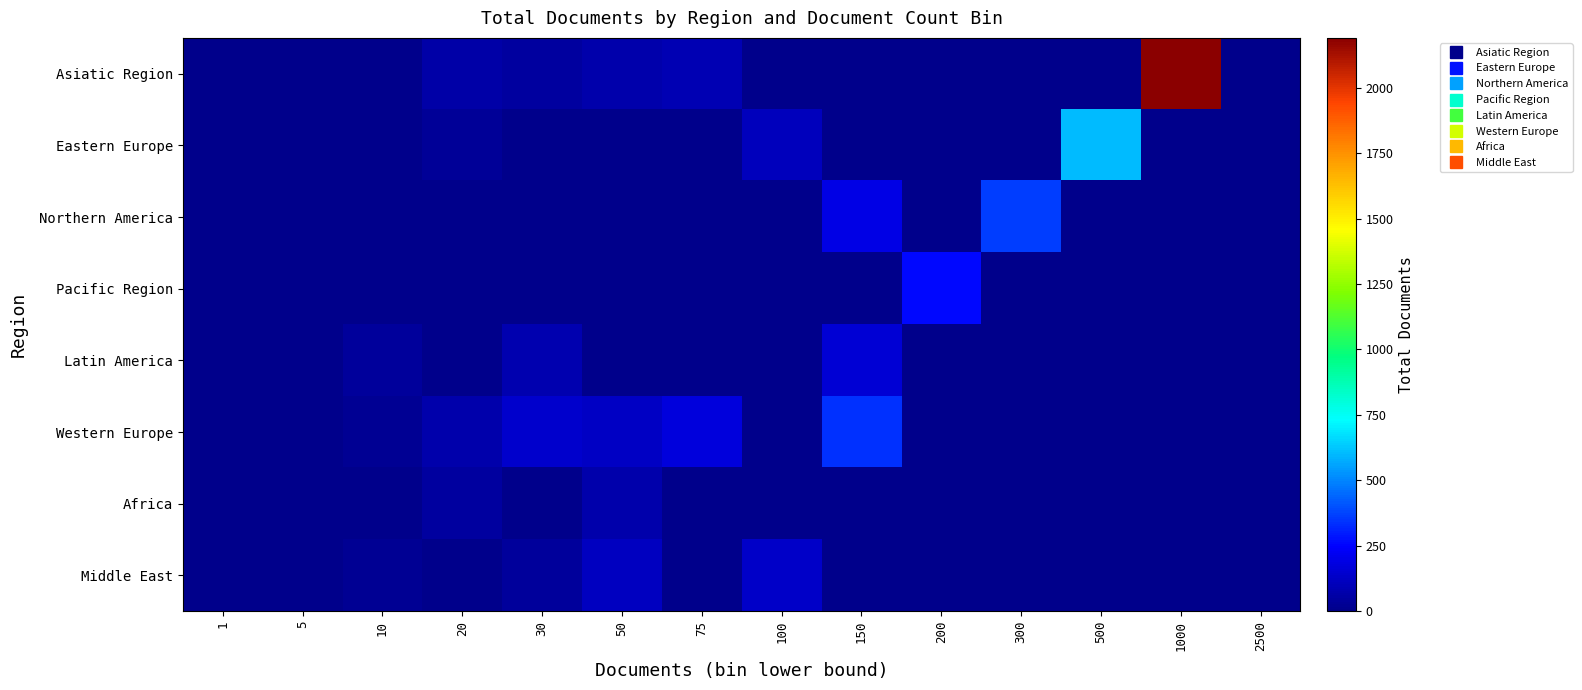

Reading left to right, extract all data points from this chart.

Asiatic Region: 1=0	5=0	10=0	20=68	30=46	50=69	75=86	100=0	150=0	200=0	300=0	500=0	1000=2190	2500=0
Eastern Europe: 1=0	5=0	10=0	20=27	30=0	50=0	75=0	100=111	150=0	200=0	300=0	500=602	1000=0	2500=0
Northern America: 1=0	5=0	10=0	20=0	30=0	50=0	75=0	100=0	150=194	200=0	300=360	500=0	1000=0	2500=0
Pacific Region: 1=0	5=0	10=0	20=0	30=0	50=0	75=0	100=0	150=0	200=263	300=0	500=0	1000=0	2500=0
Latin America: 1=0	5=0	10=35	20=0	30=82	50=0	75=0	100=0	150=155	200=0	300=0	500=0	1000=0	2500=0
Western Europe: 1=0	5=0	10=18	20=72	30=140	50=128	75=174	100=0	150=339	200=0	300=0	500=0	1000=0	2500=0
Africa: 1=0	5=0	10=0	20=47	30=0	50=74	75=0	100=0	150=0	200=0	300=0	500=0	1000=0	2500=0
Middle East: 1=0	5=0	10=18	20=0	30=38	50=119	75=0	100=136	150=0	200=0	300=0	500=0	1000=0	2500=0